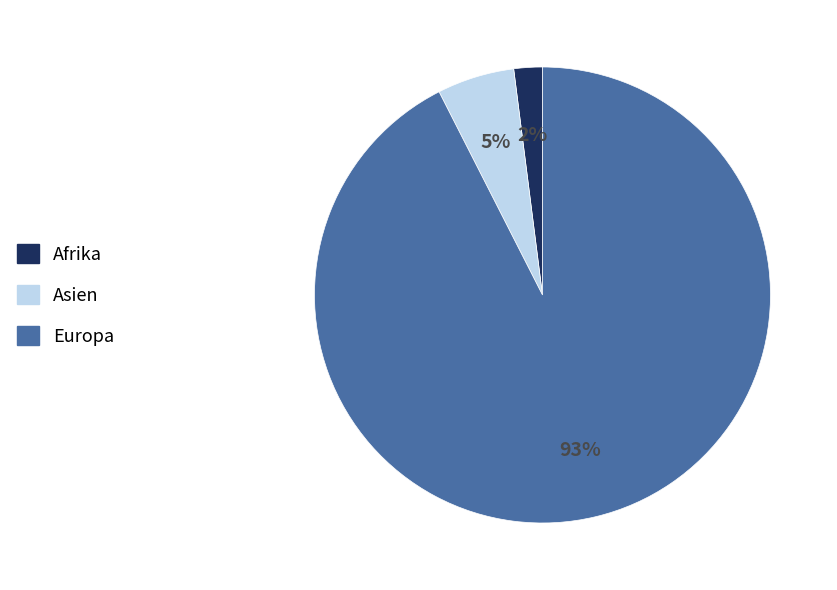

How many slices are in this pie chart?

3